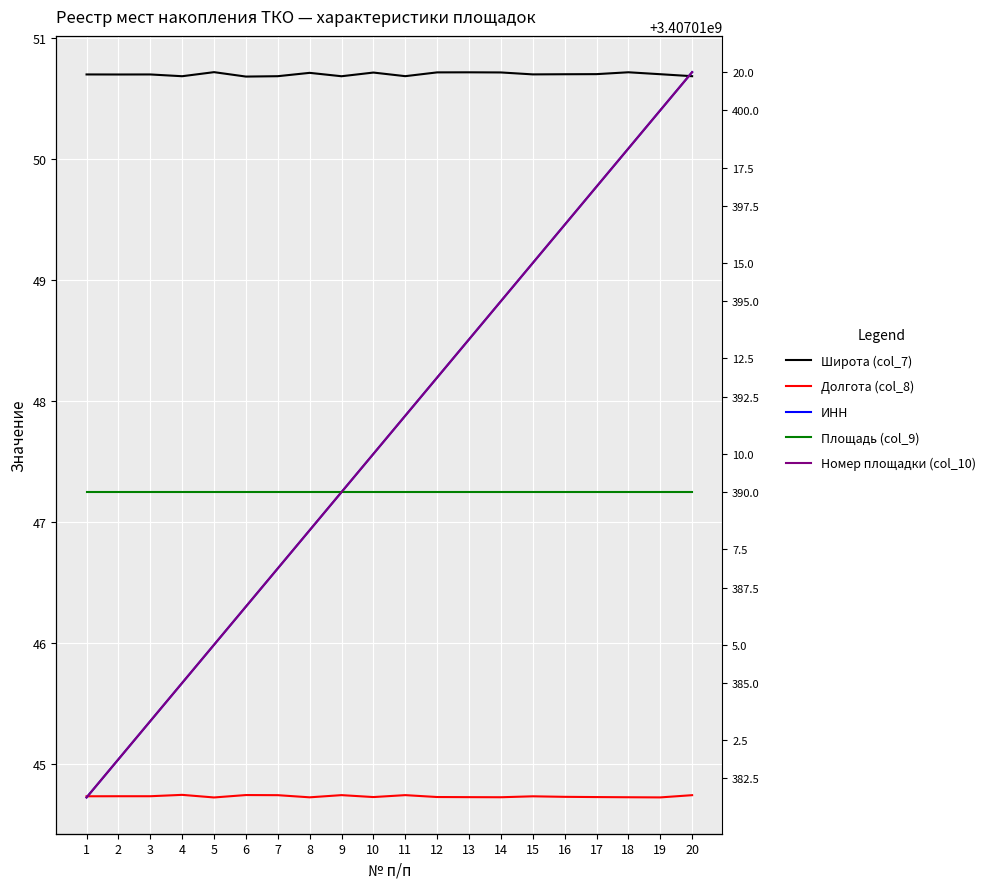

List the series in order of their peak value, highest first.

ИНН, Широта (col_7), Долгота (col_8), Номер площадки (col_10), Площадь (col_9)